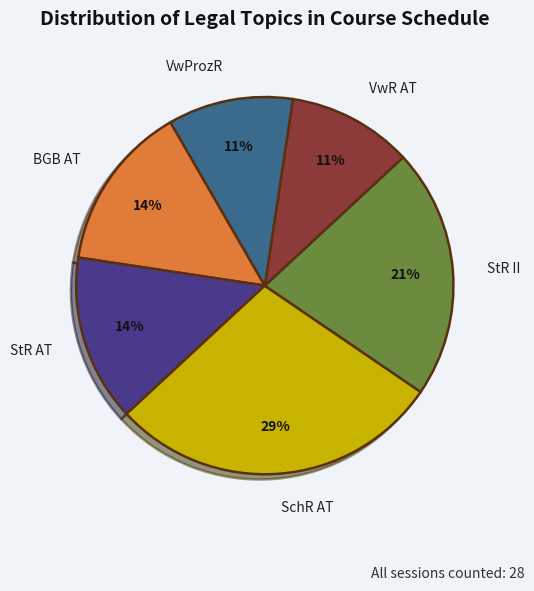

Count the number of slices in the pie.

6